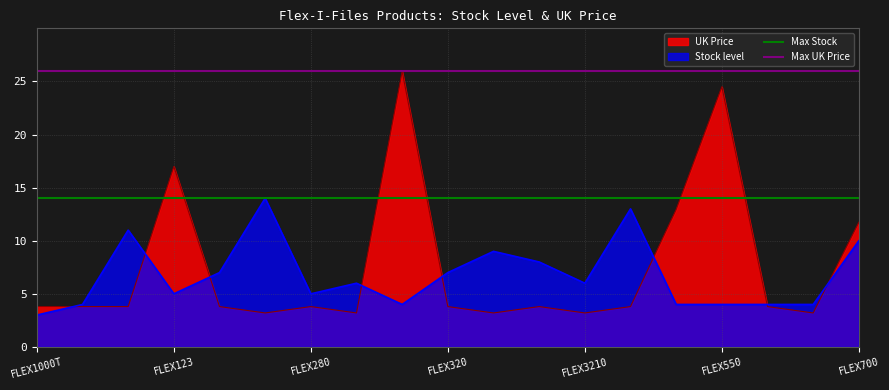

What is the sum of all Max Stock values?

28.0